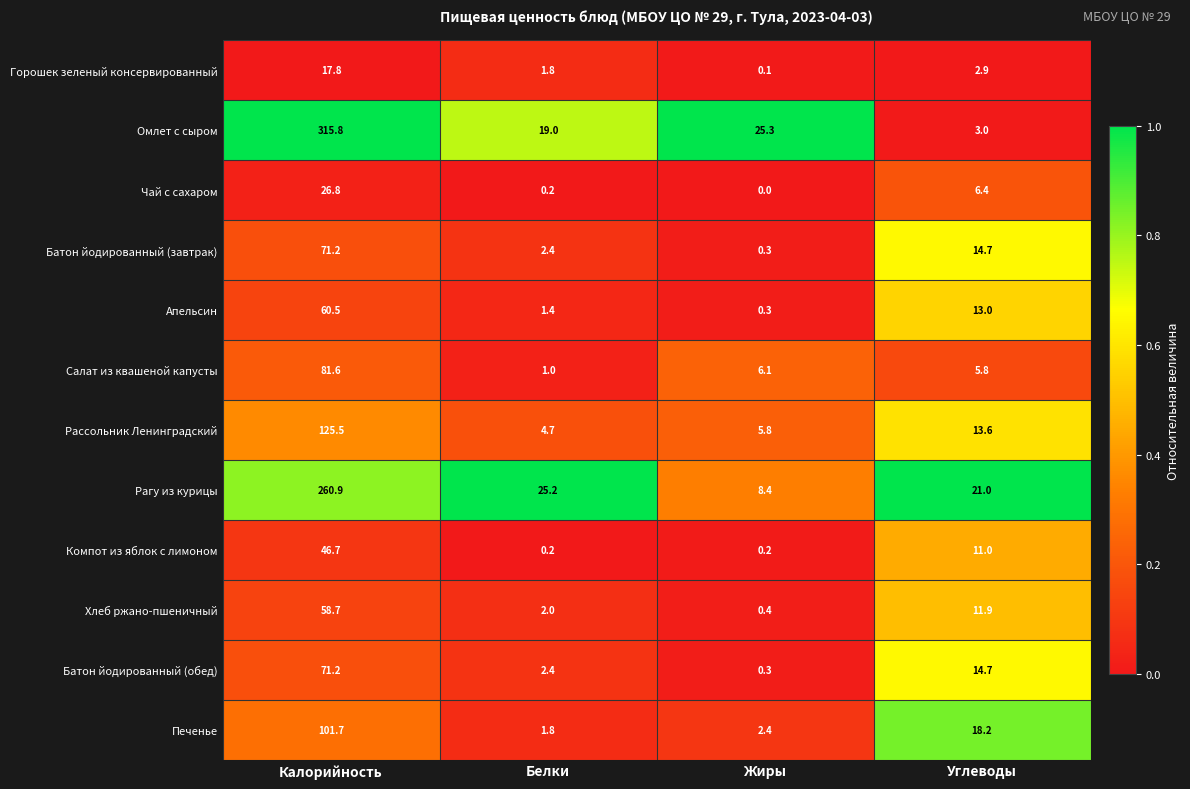

Count the number of data series in this chart.

12